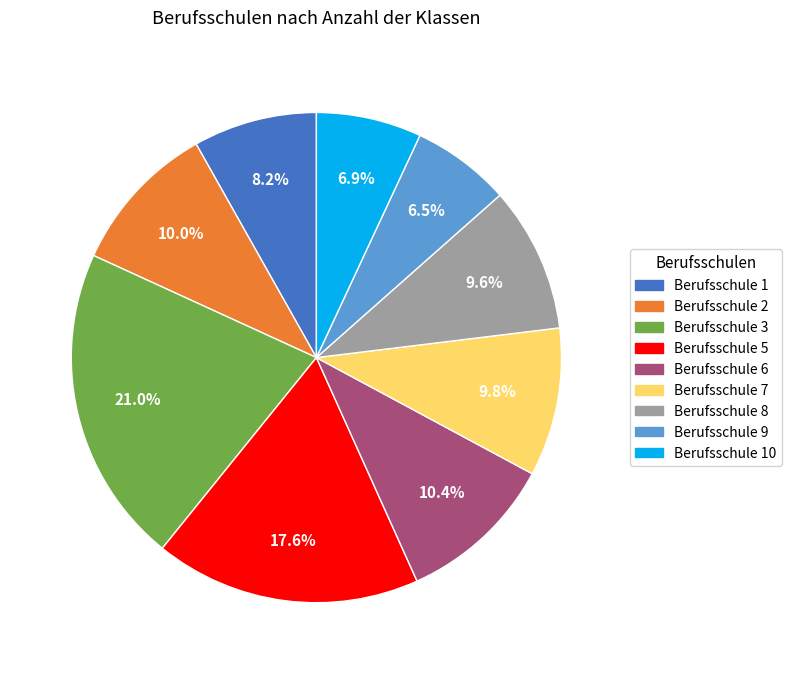

Is there a majority slice in this chart?

No